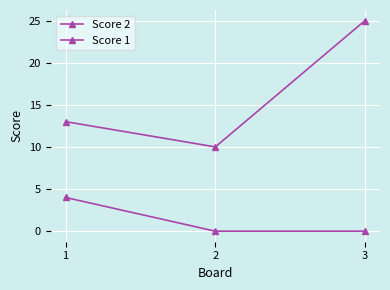

What is the value of the Score 2 point at the 1st from the left?

13